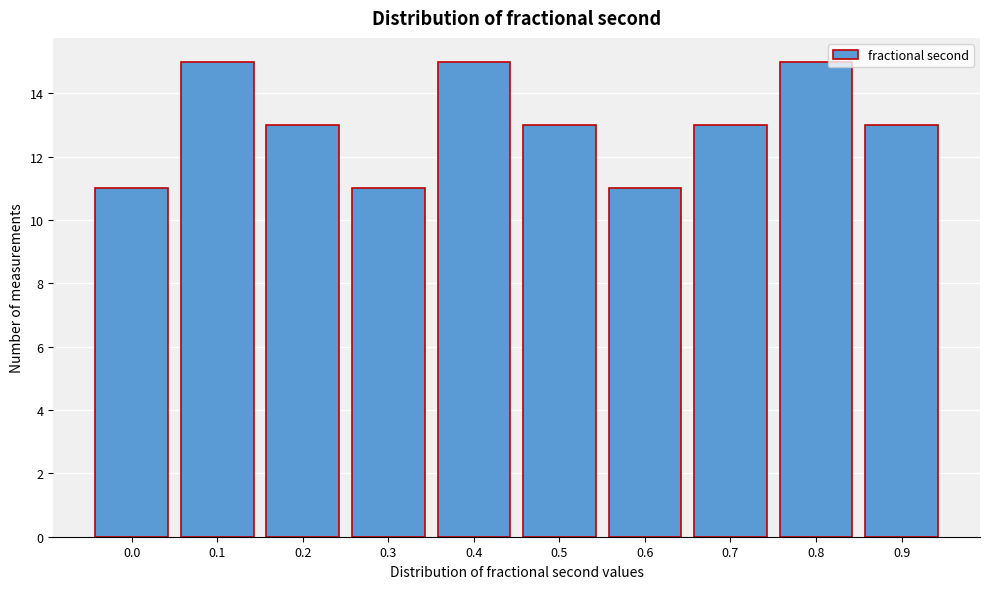

Reading right to left, extract all data points from this chart.

0.9=13	0.8=15	0.7=13	0.6=11	0.5=13	0.4=15	0.3=11	0.2=13	0.1=15	0.0=11